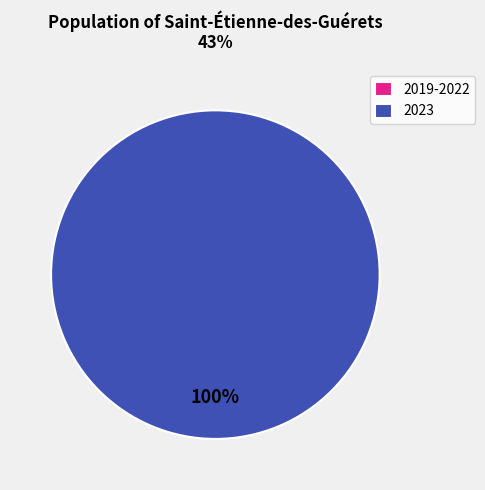

Which slice represents more than half of the pie?

2023